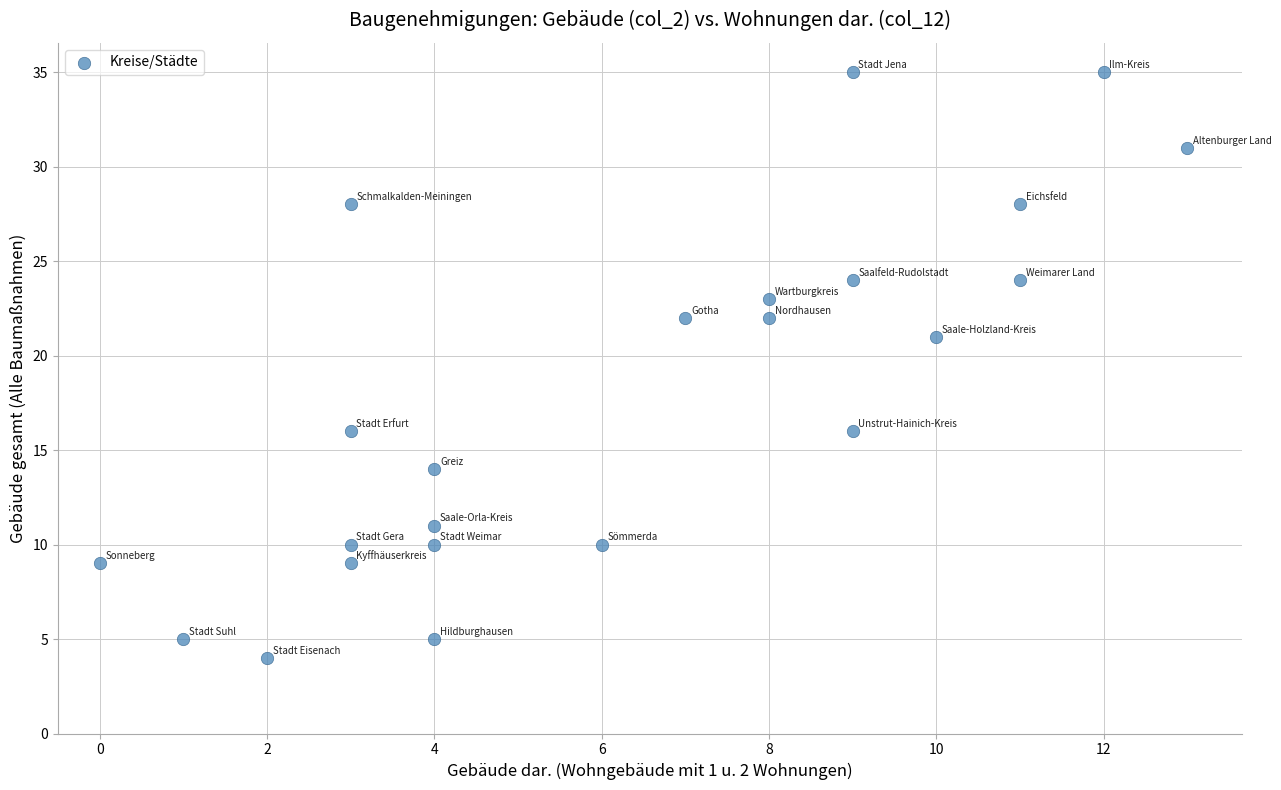

What is the range of X values (max minus min)?

13